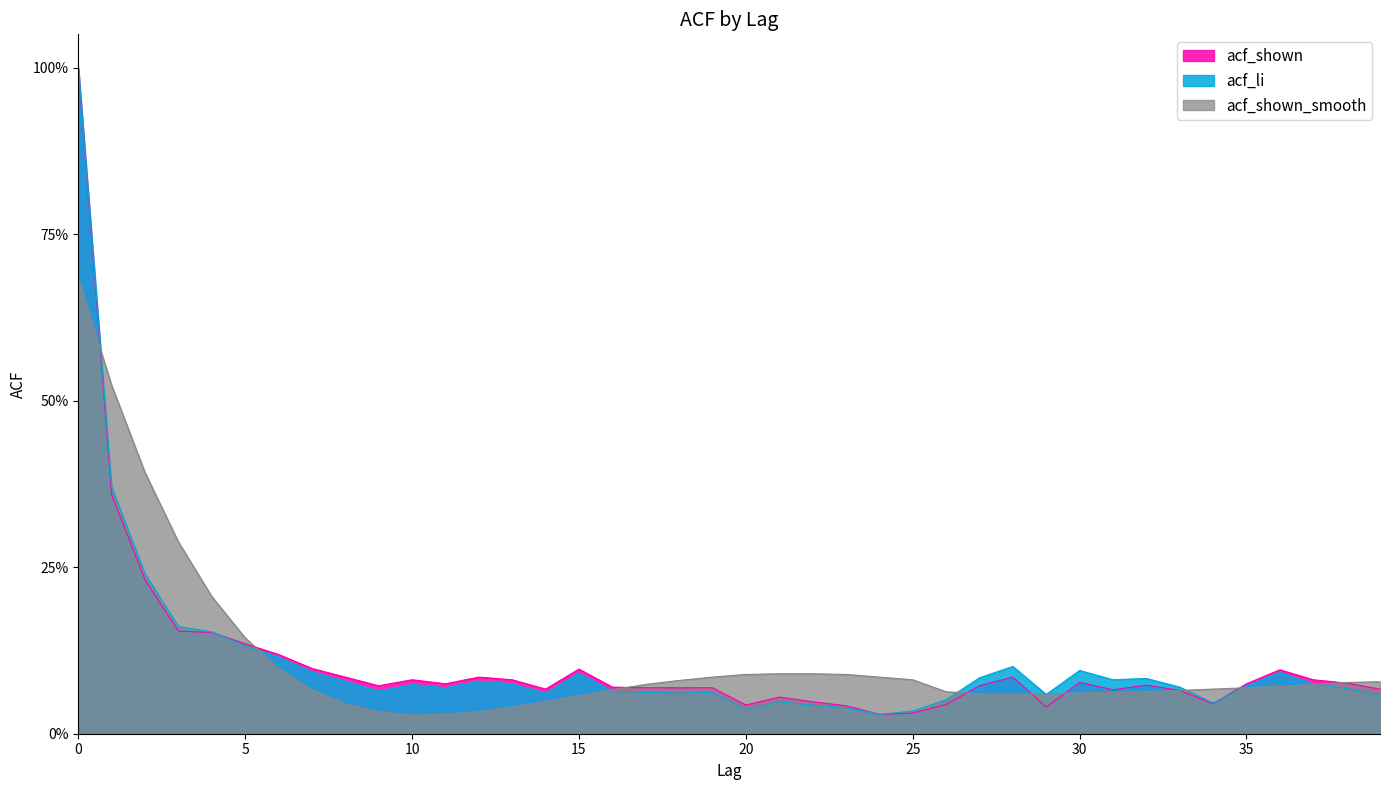

What is the average value of the acf_li series?

0.1